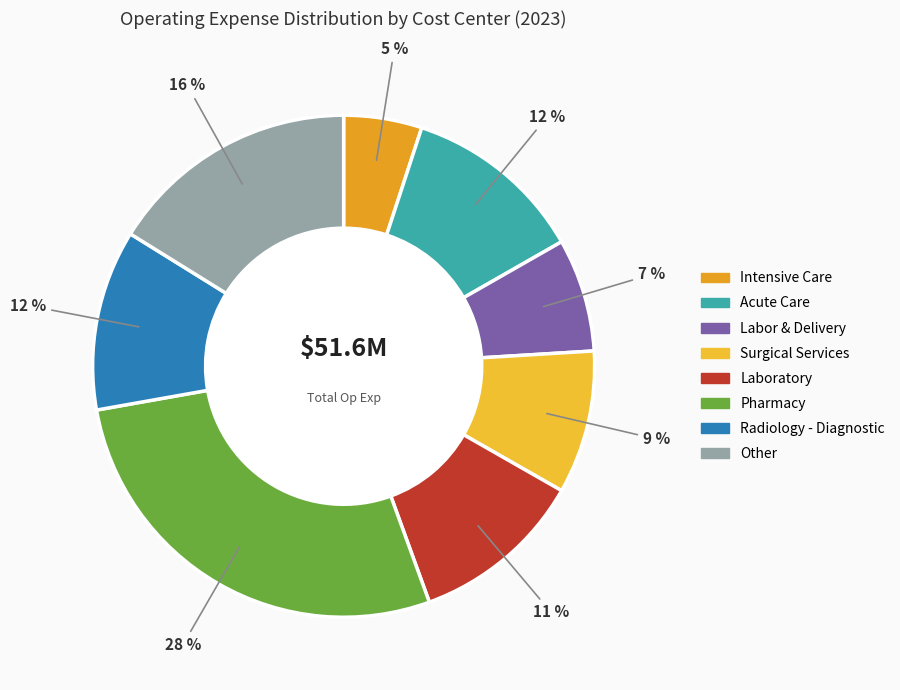

To the nearest percent, what is the combined percentage of Other and Laboratory?

27%